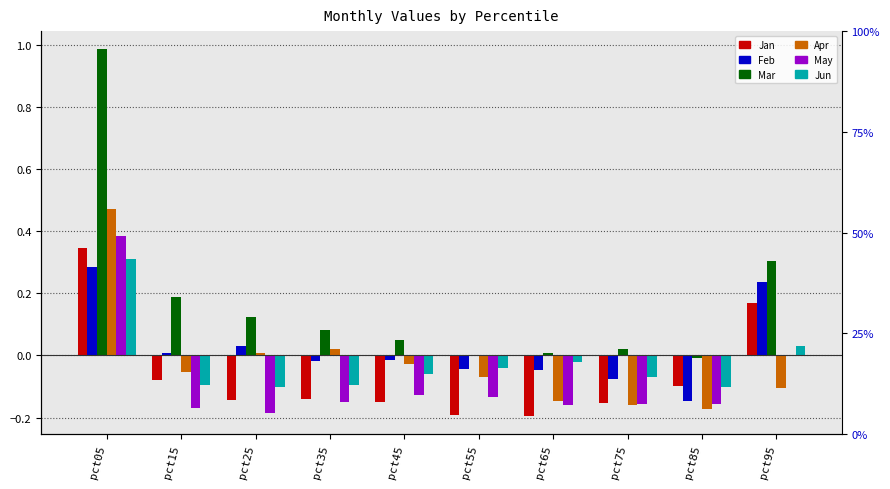

How many values in the Jun series are below 0?

8